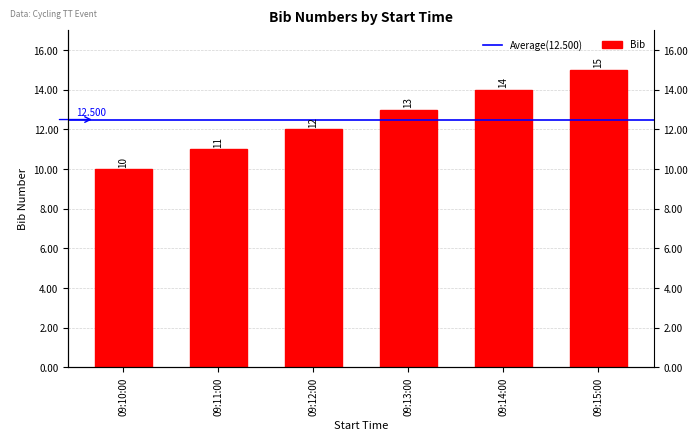

True or false: the data shows 16 at 09:10:00.

False